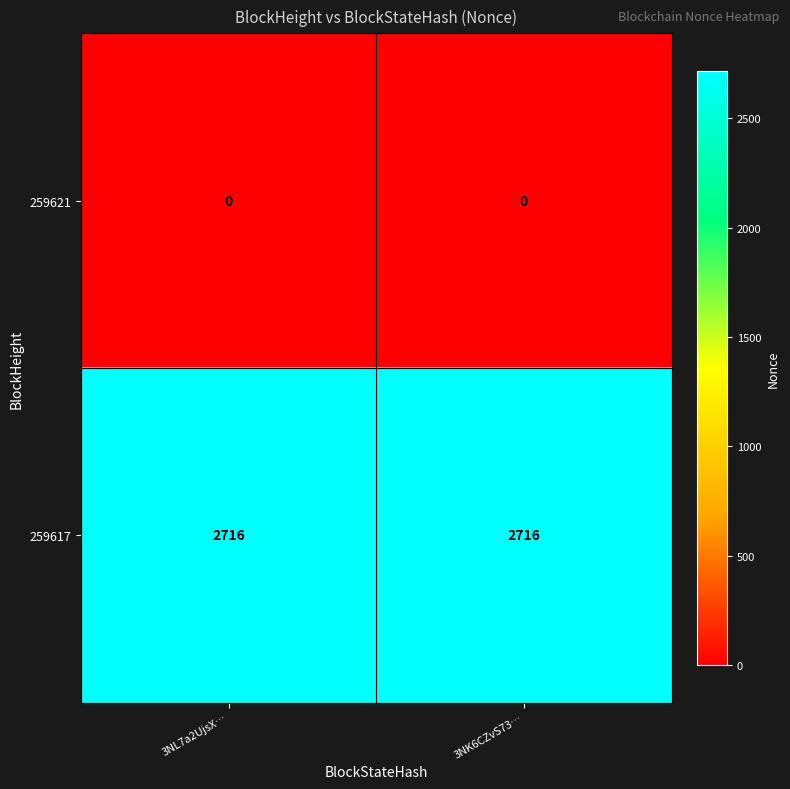

Reading right to left, transcribe all the data shown in this chart.

259621: 3NK6CZvS73…=0	3NL7a2UjsX…=0
259617: 3NK6CZvS73…=2716	3NL7a2UjsX…=2716